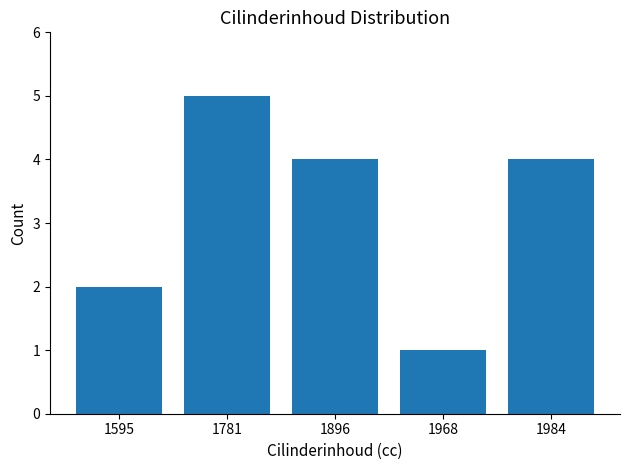

Between 1896 and 1595, which is larger?

1896